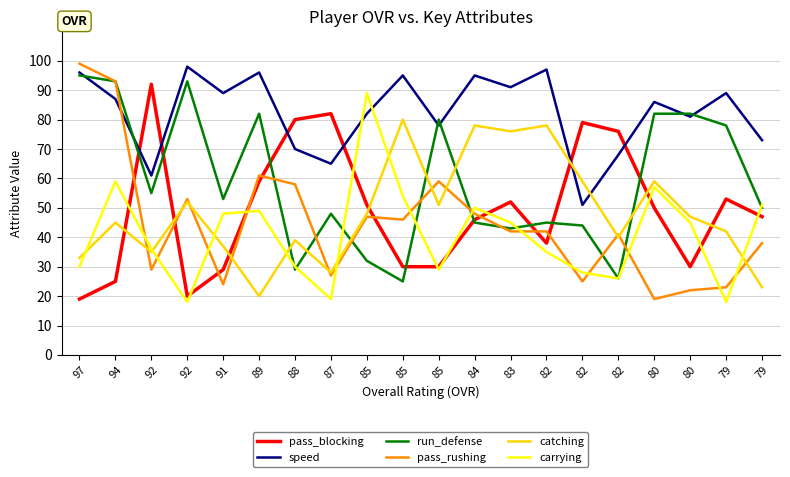

What are all the series names shown in the legend?

pass_blocking, speed, run_defense, pass_rushing, catching, carrying